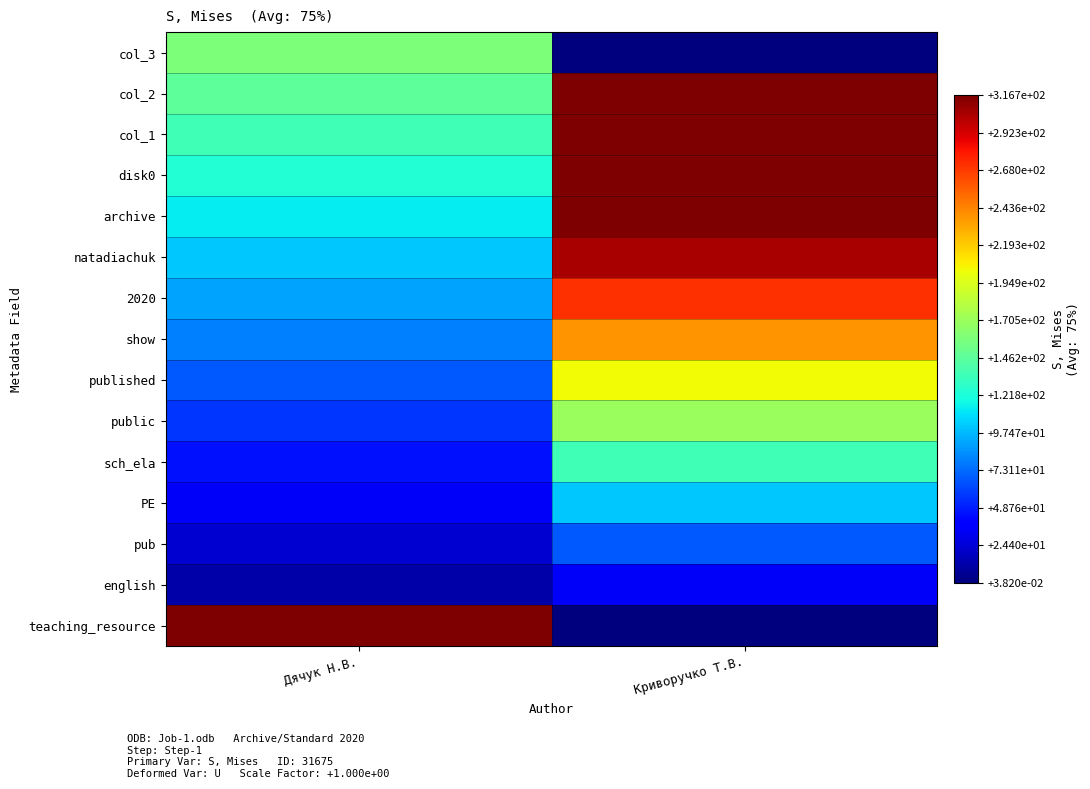

Rank the series by their maximum value, from highest to lowest.

col_2, col_1, disk0, archive, teaching_resource, natadiachuk, 2020, show, published, public, col_3, sch_ela, PE, pub, english